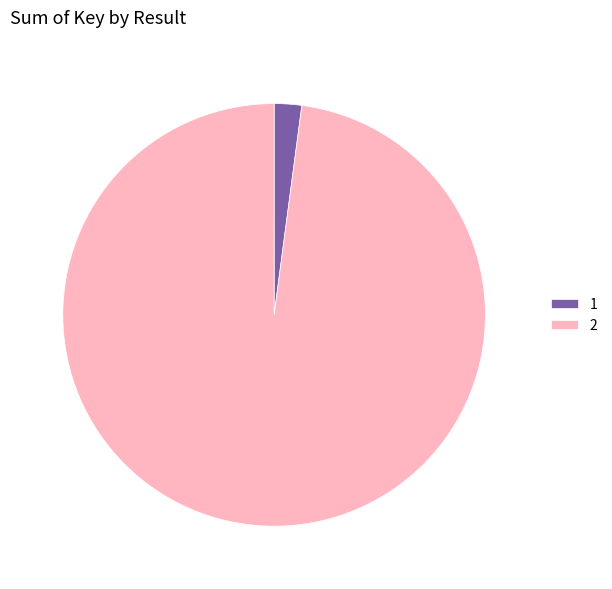

Does 2 account for over 50% of the chart?

Yes